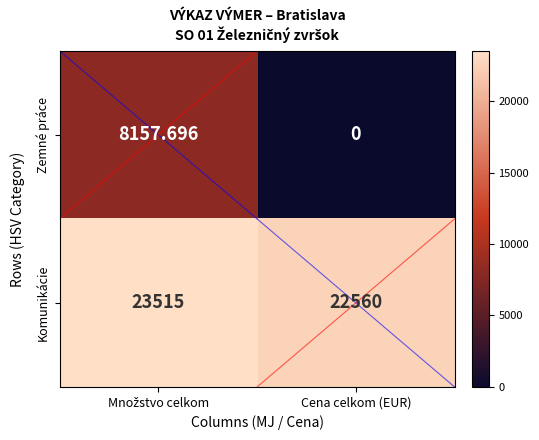

At which label does Komunikácie reach its minimum?

Cena celkom (EUR)